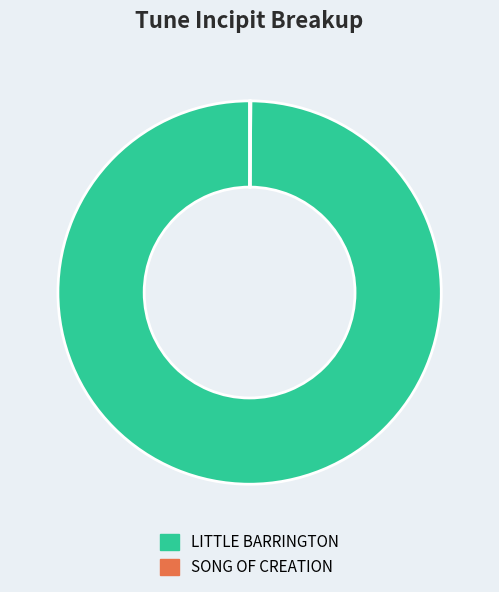

Does LITTLE BARRINGTON represent more than half of the total?

Yes